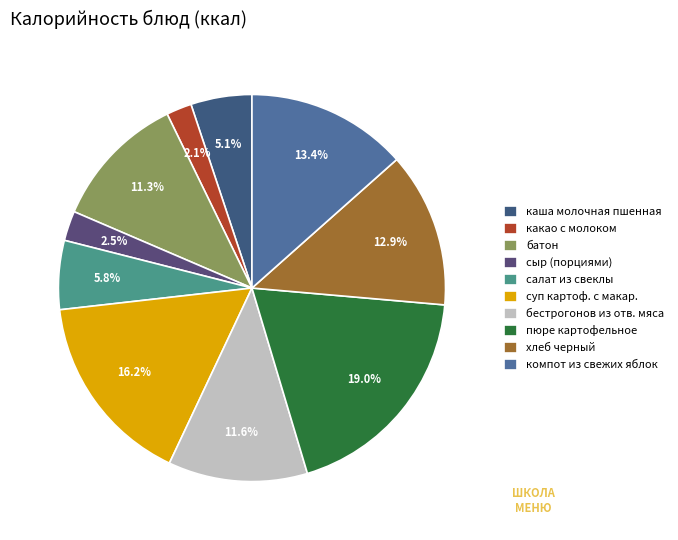

Combined, what portion of the pie is пюре картофельное and сыр (порциями)?

21.5%